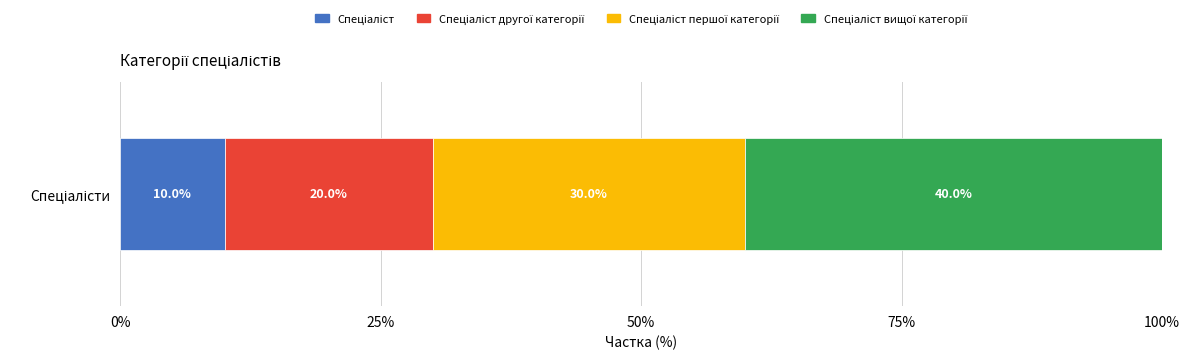

How many data points does each series have?

1